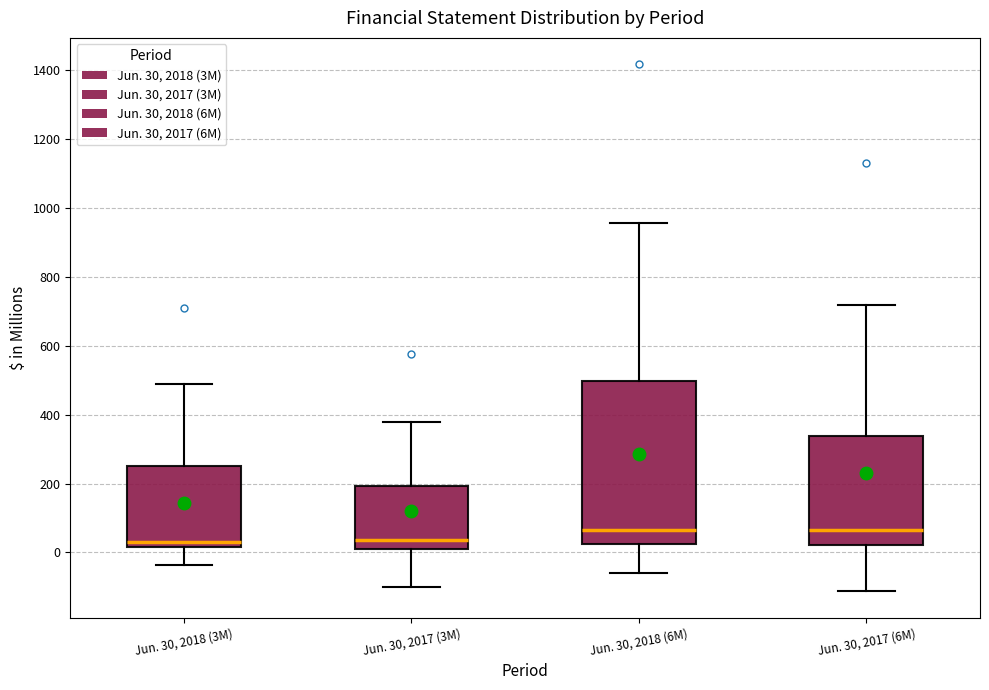

Reading left to right, read every box against the y-axis: the position of its median line, the range the box covers, and the ends of its whiskers. The values are not printed on the chart, so give them approximately, as read against the axis.

Jun. 30, 2018 (3M): median 40, box 20 to 260, whiskers -40 to 480
Jun. 30, 2017 (3M): median 40, box 20 to 200, whiskers -100 to 380
Jun. 30, 2018 (6M): median 60, box 20 to 500, whiskers -60 to 960
Jun. 30, 2017 (6M): median 60, box 20 to 340, whiskers -120 to 720